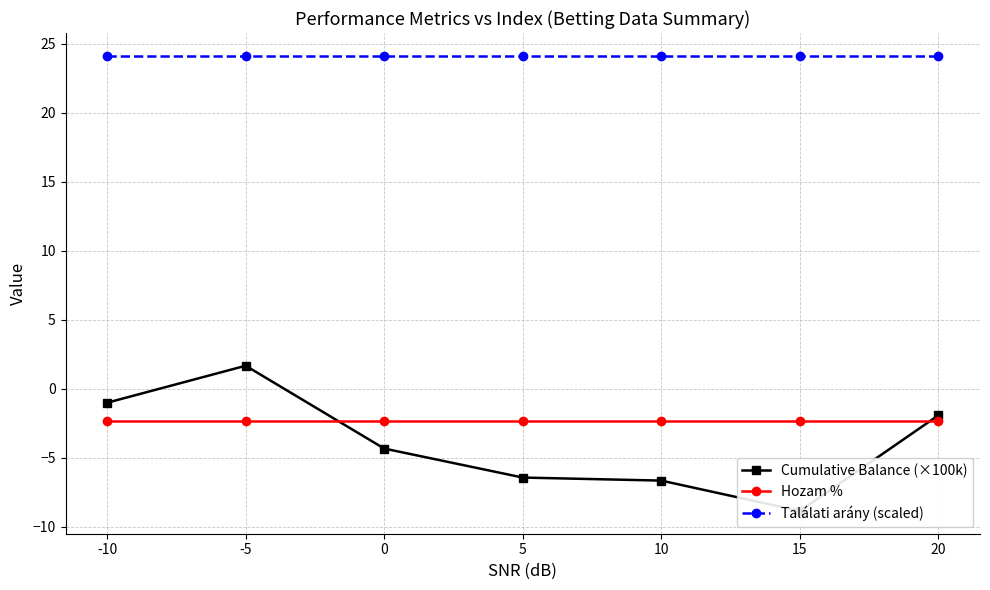

Rank the series by their maximum value, from highest to lowest.

Találati arány (scaled), Cumulative Balance (×100k), Hozam %